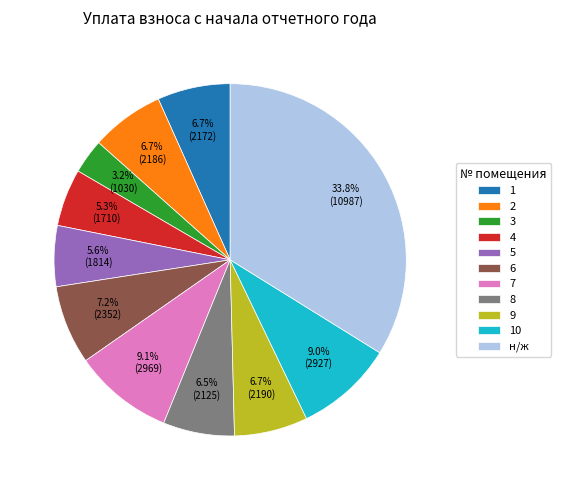

Combined, what portion of the pie is 1 and 8?

13.2%